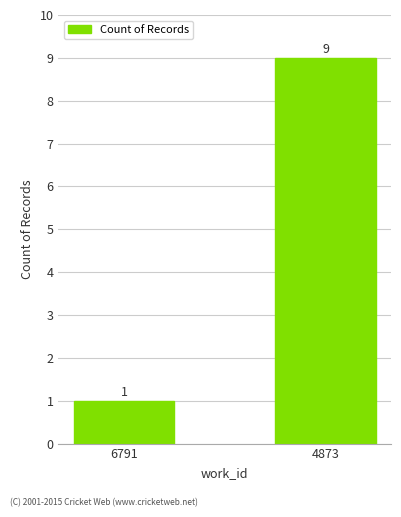

Which category has the highest value across all series?

4873